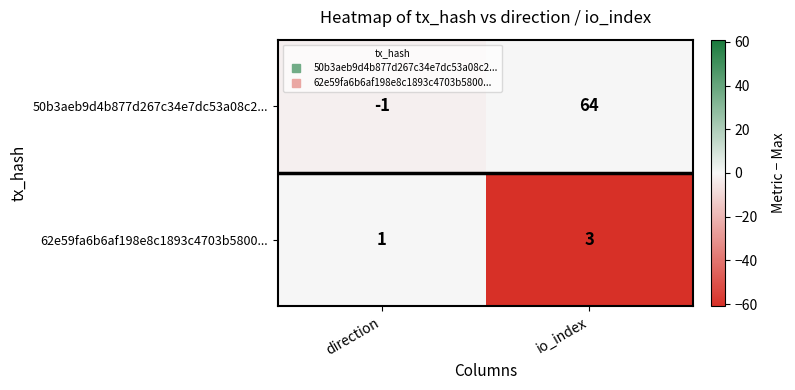

Is it true that 62e59fa6b6af198e8c1893c4703b5800... equals 4 at io_index?

False